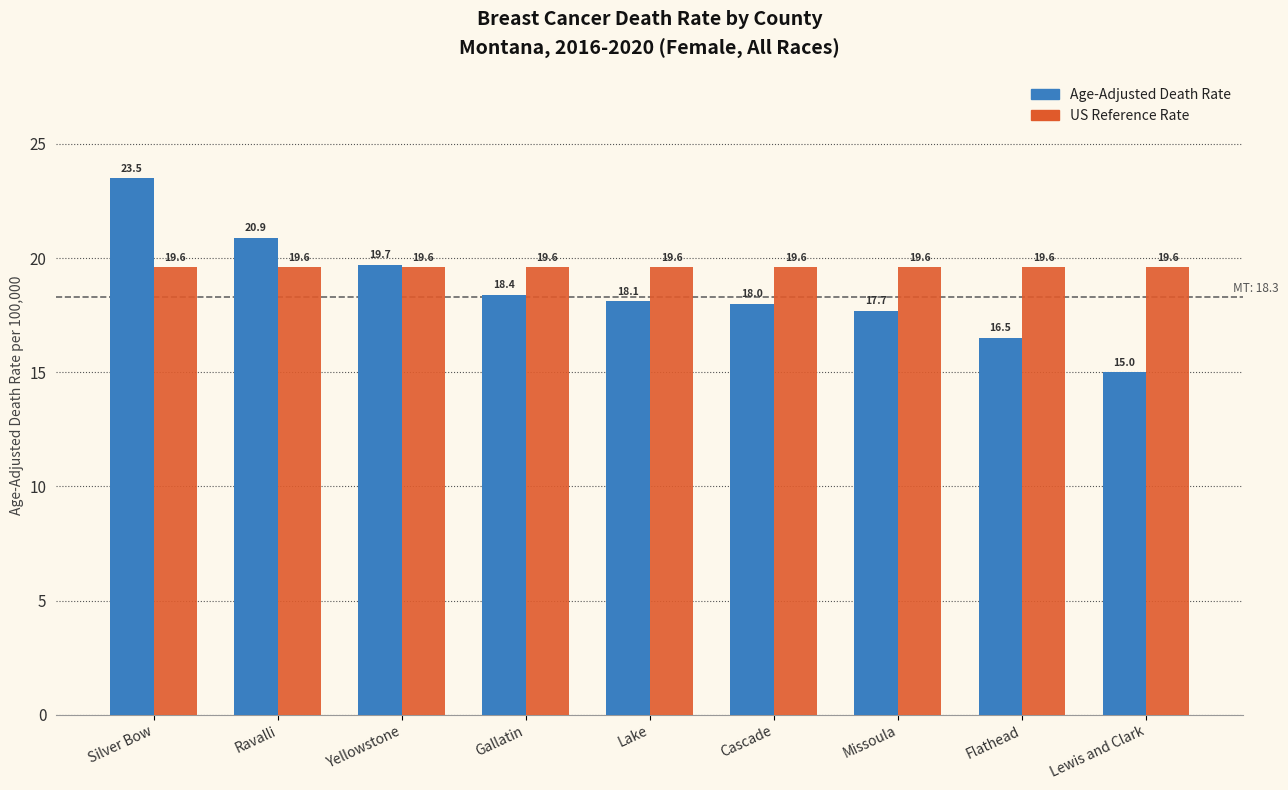

How many categories are shown in the chart?

9